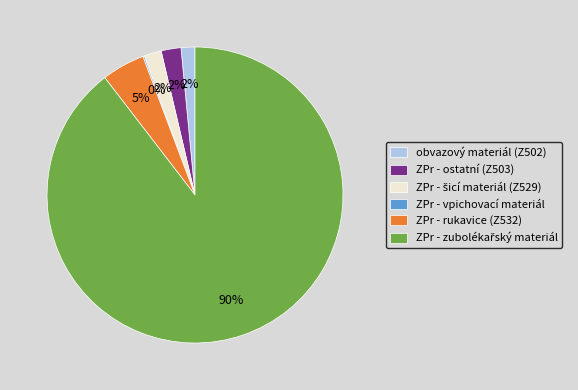

True or false: ZPr - ostatní (Z503) accounts for 2% of the total.

True